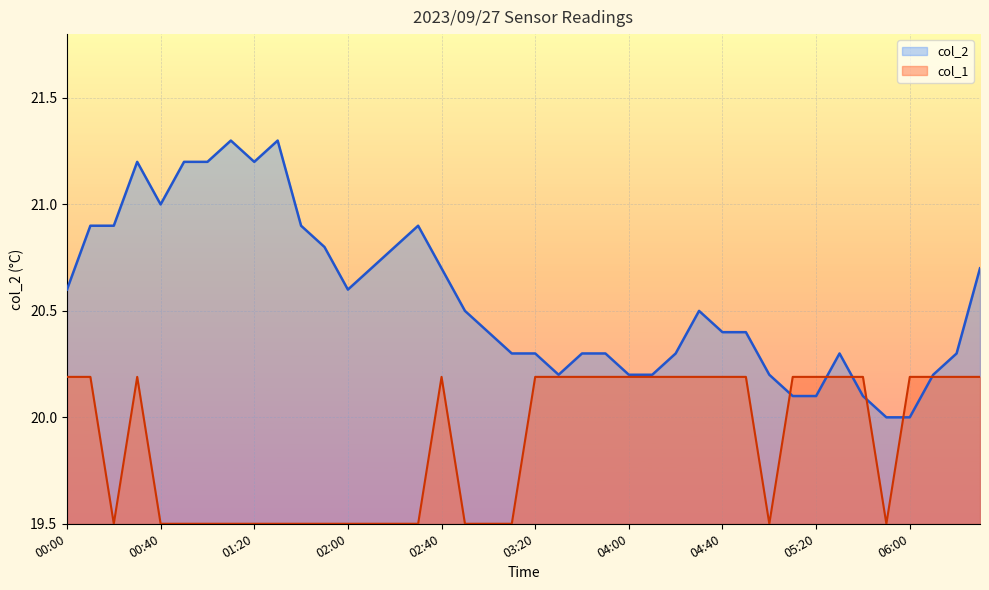

What is the sum of the col_2 values at 01:50 and 02:10?

41.5